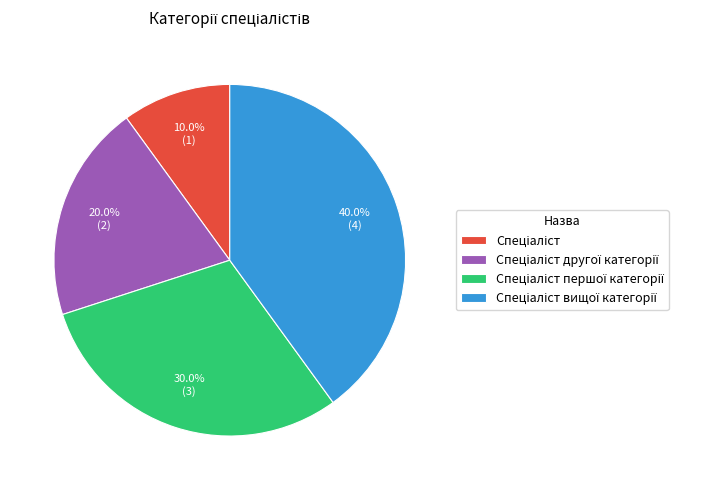

Is there any slice that represents more than half of the pie?

No